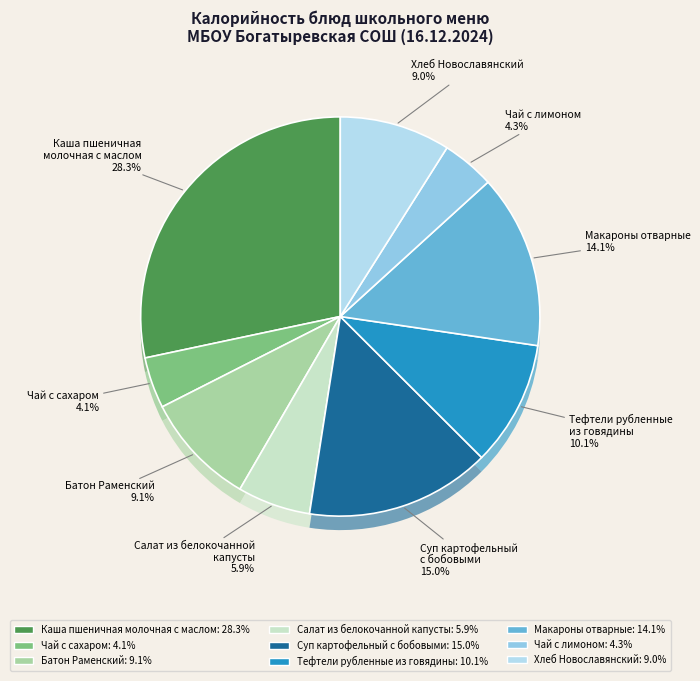

To the nearest percent, what is the difference between the largest and smallest slice percentages?

24%